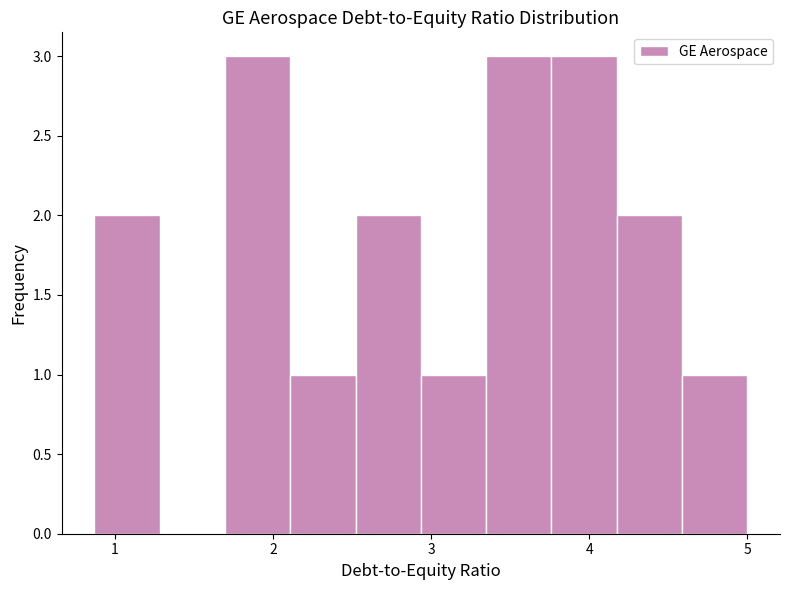

Reading left to right, transcribe this chart: for each bar, give the range it covers on the x-axis and its height. Neither the bar edges nor the heights are printed on the chart, so give them approximately, as read against the axes.

0.9 to 1.3: 2
1.3 to 1.7: 0
1.7 to 2.1: 3
2.1 to 2.5: 1
2.5 to 2.9: 2
2.9 to 3.3: 1
3.3 to 3.8: 3
3.8 to 4.2: 3
4.2 to 4.6: 2
4.6 to 5.0: 1